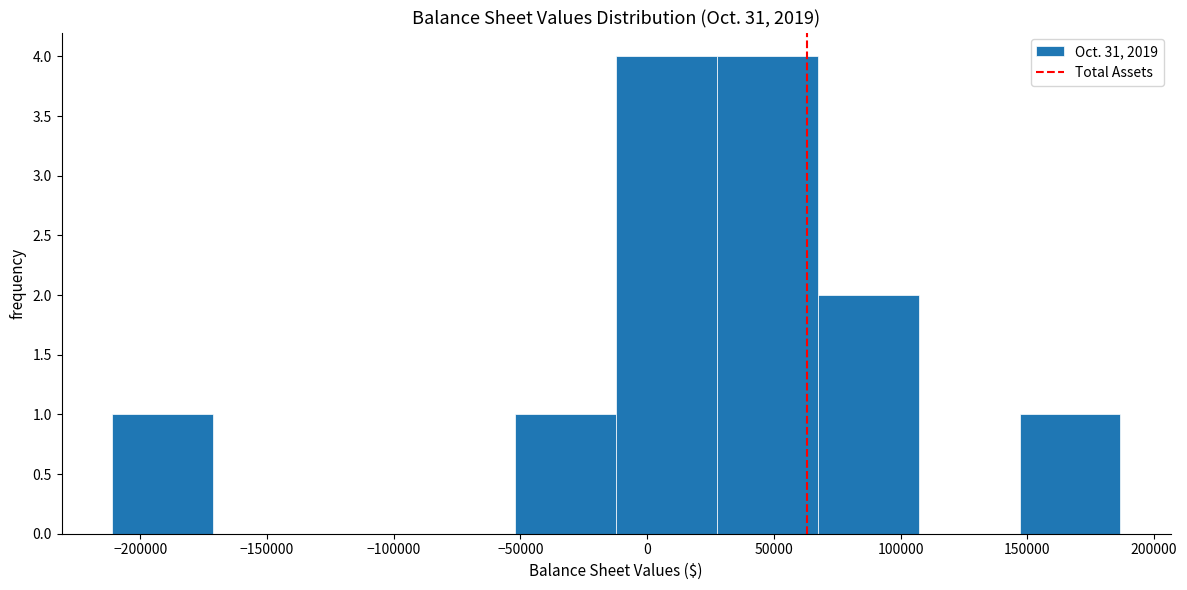

How tall is the bar that spans 145000 to 185000 on the x-axis? Neither the bar edges nor the heights are printed on the chart, so give them approximately, as read against the axes.

1